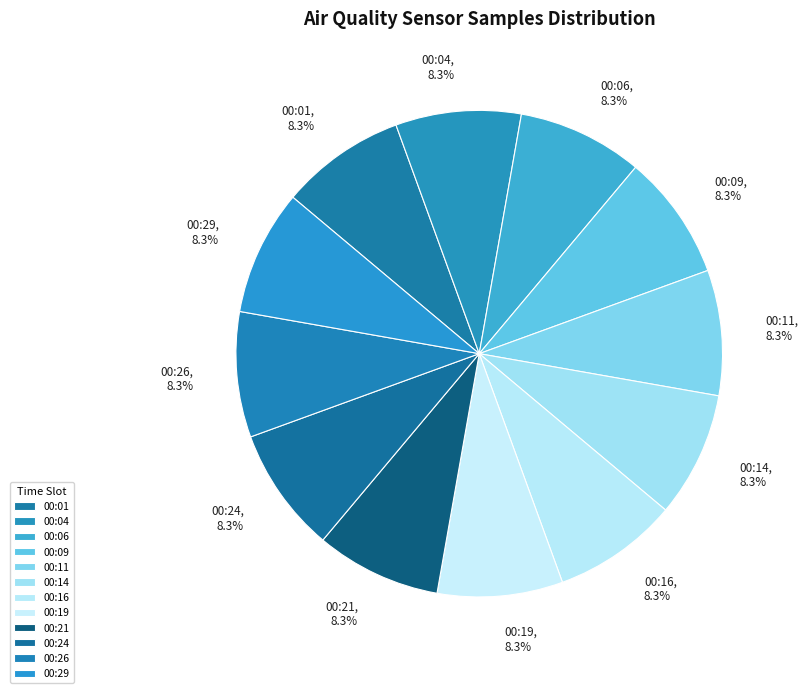

True or false: 00:04 accounts for 1% of the total.

False